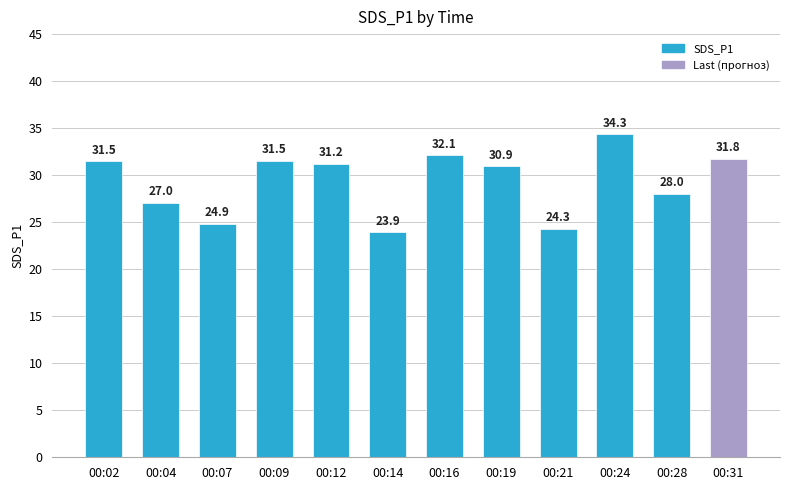

Are the bars grouped side by side (vs. stacked)?

No